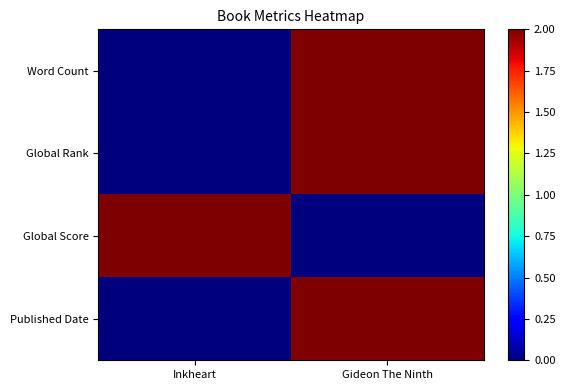

Reading left to right, transcribe all the data shown in this chart.

Word Count: Inkheart=0	Gideon The Ninth=2
Global Rank: Inkheart=0	Gideon The Ninth=2
Global Score: Inkheart=2	Gideon The Ninth=0
Published Date: Inkheart=0	Gideon The Ninth=2